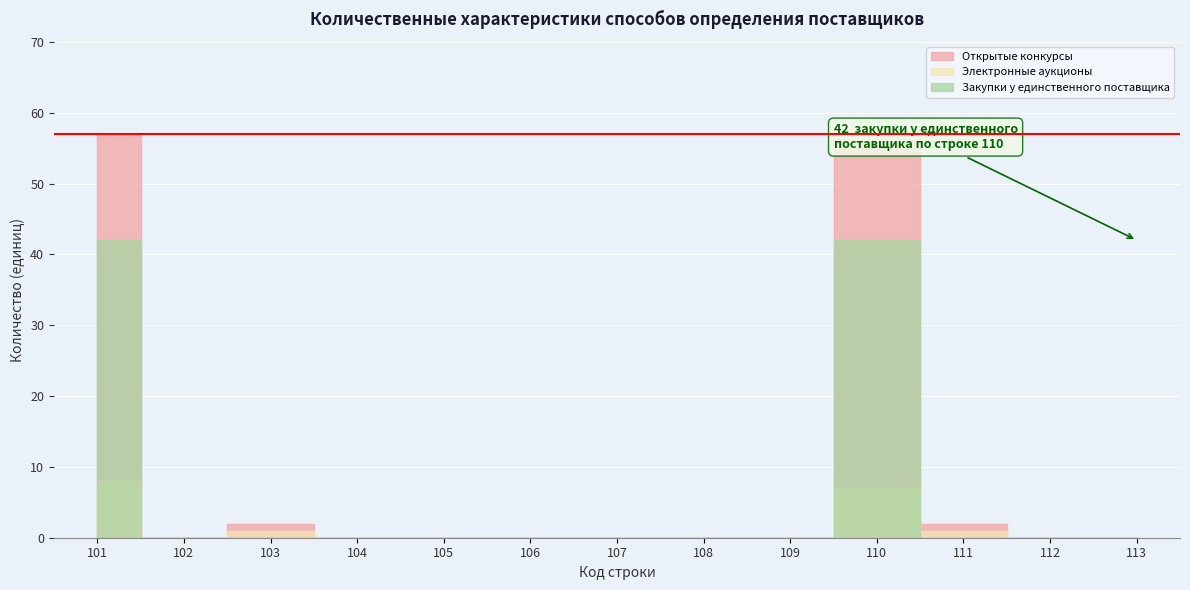

Does the chart display data point markers on the line(s)?

No